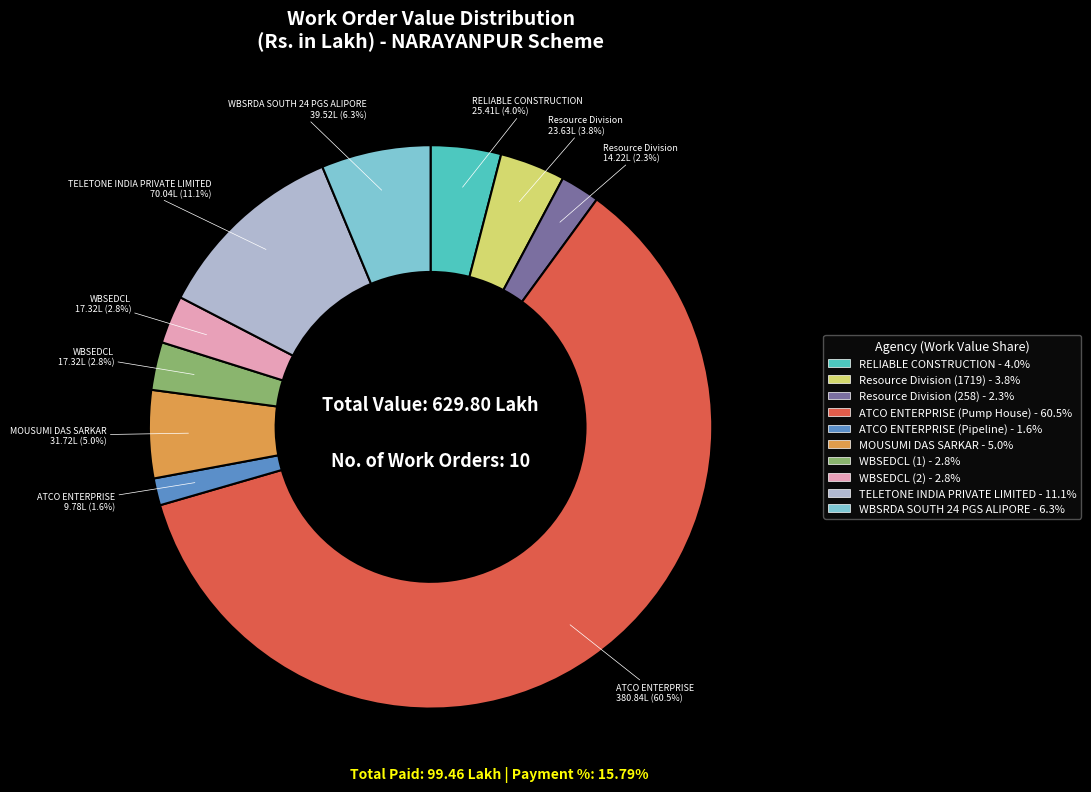

What is the ratio of the value at MOUSUMI DAS SARKAR to the value at ATCO ENTERPRISE (Pump House)?

0.1